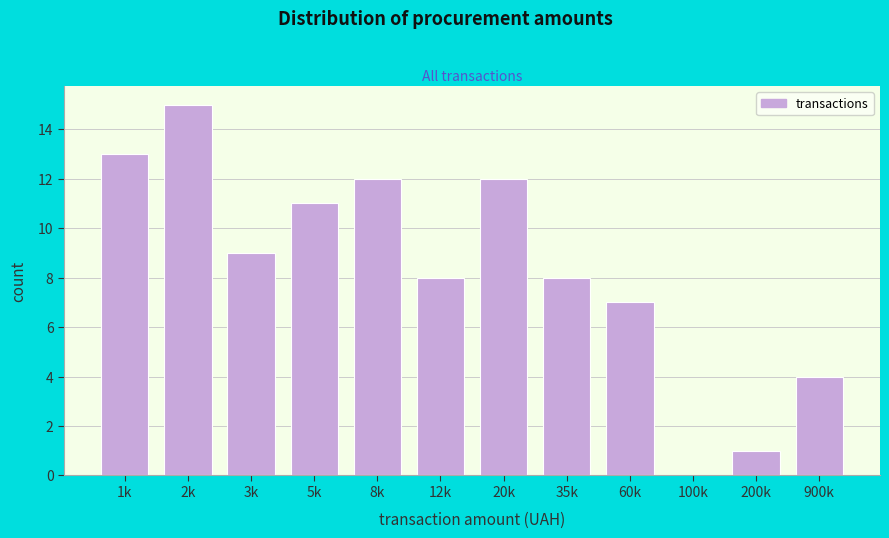

Reading right to left, extract all data points from this chart.

900k=4	200k=1	100k=0	60k=7	35k=8	20k=12	12k=8	8k=12	5k=11	3k=9	2k=15	1k=13